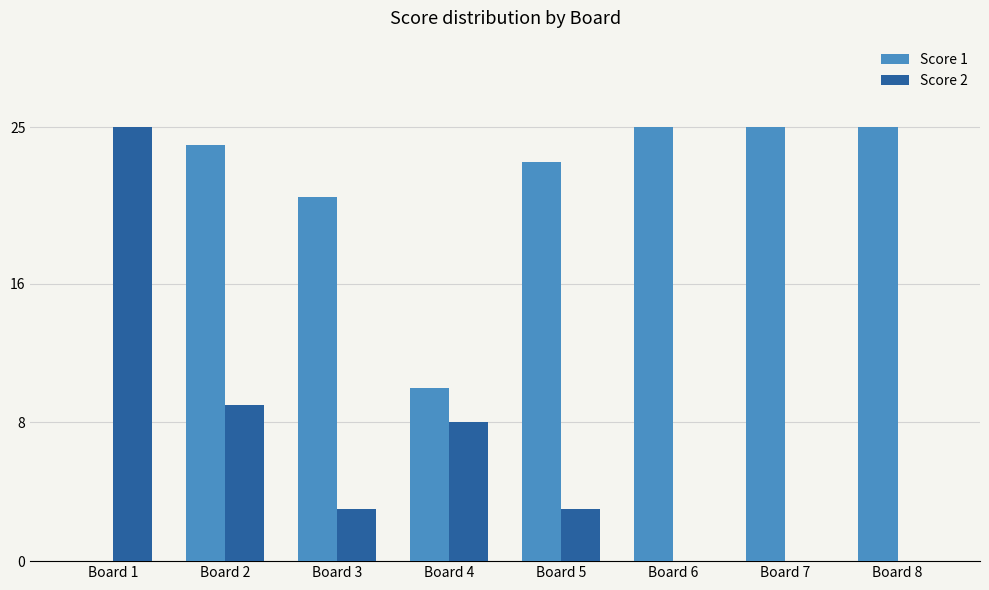

What is the maximum value for Score 2?

25